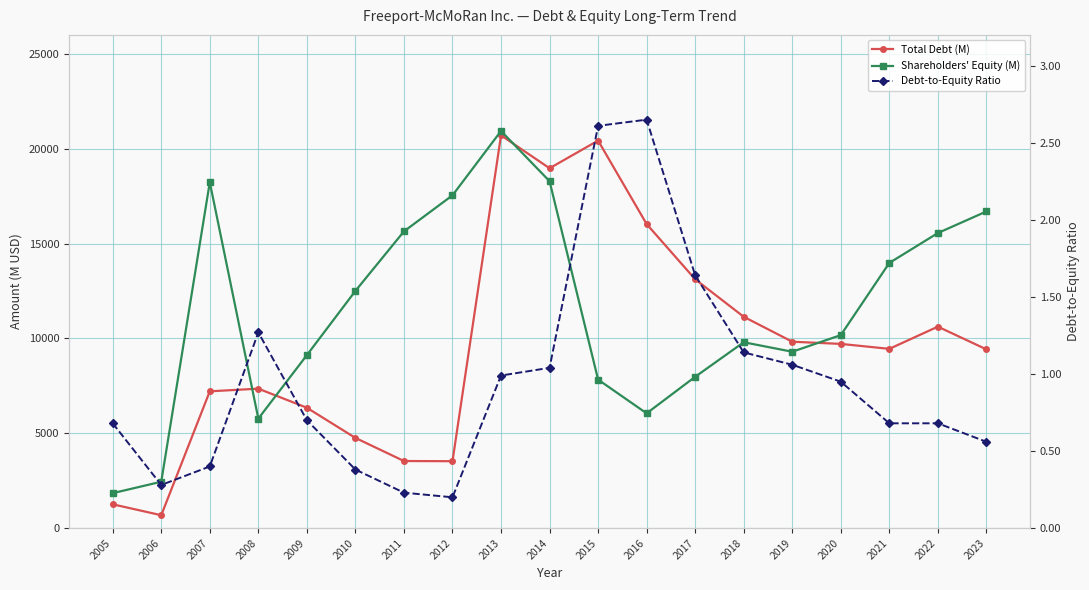

What is the approximate value of Shareholders' Equity (M) at 2012?

17543.0